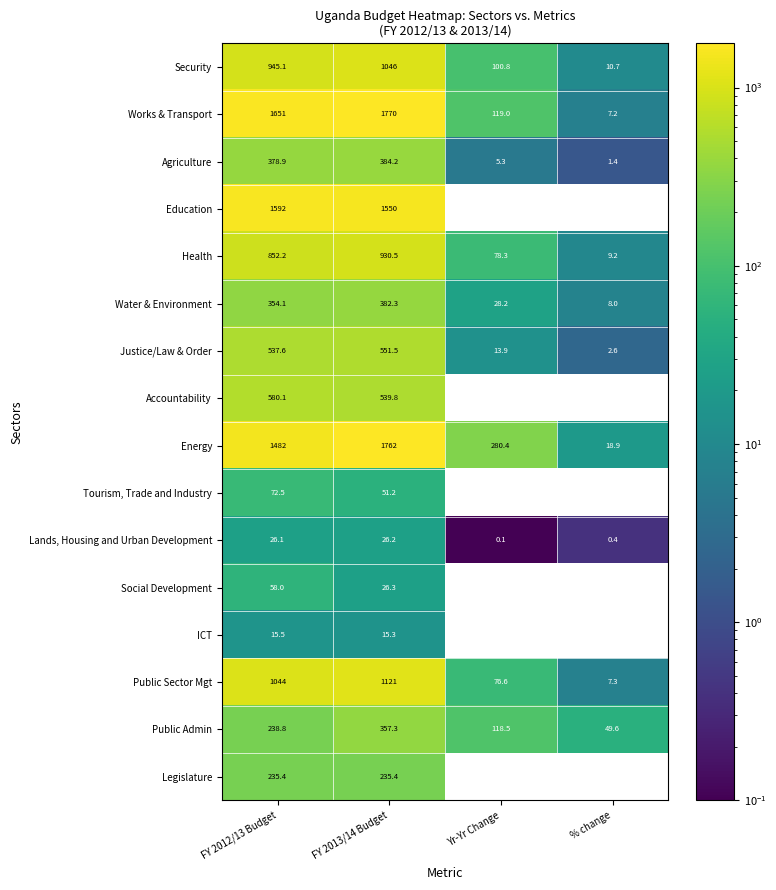

At how many categories does at least one series exceed 275?

3